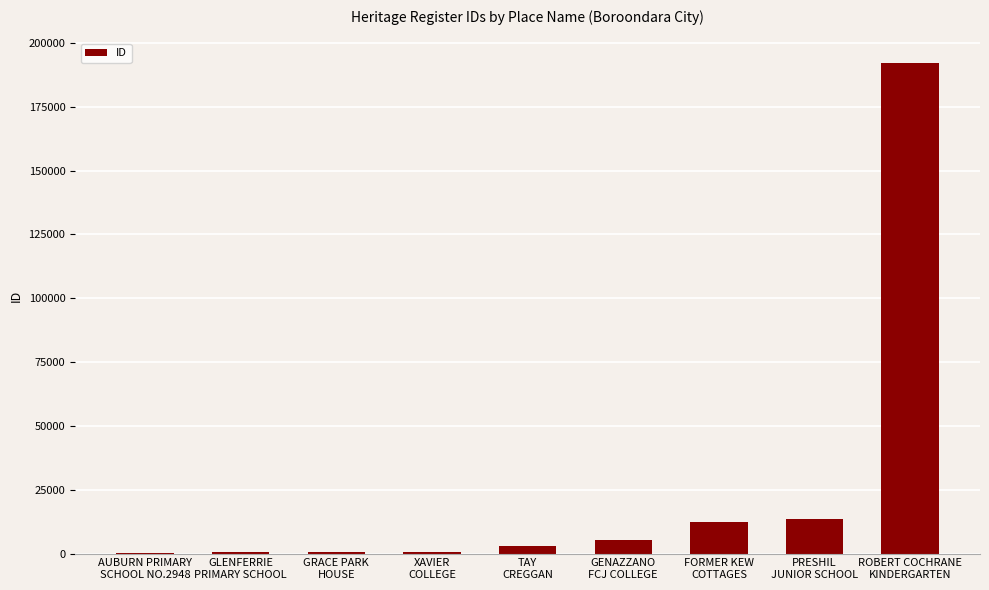

What value does the data have at AUBURN PRIMARY
SCHOOL NO.2948, to the nearest 50?

50